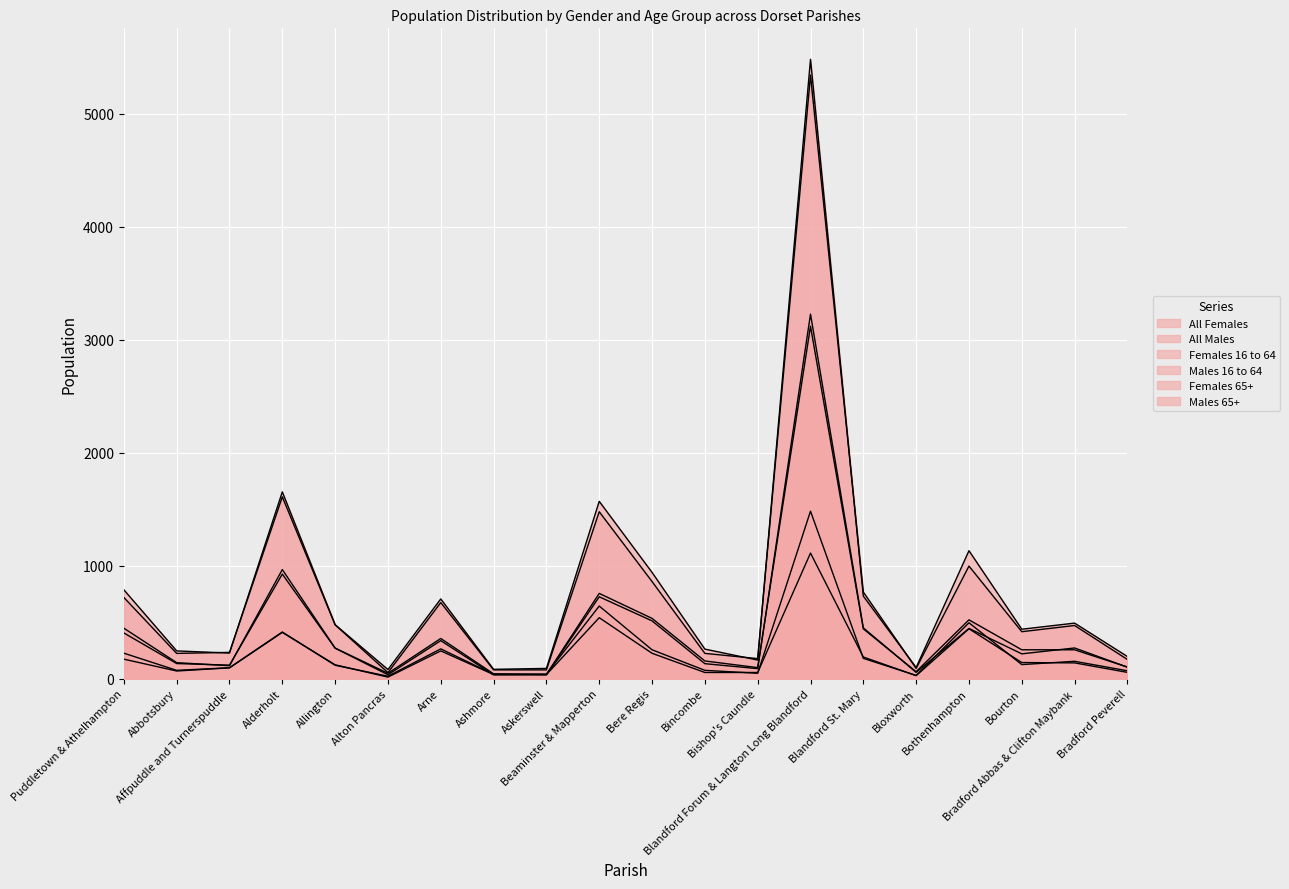

How many lines are shown in the chart?

6